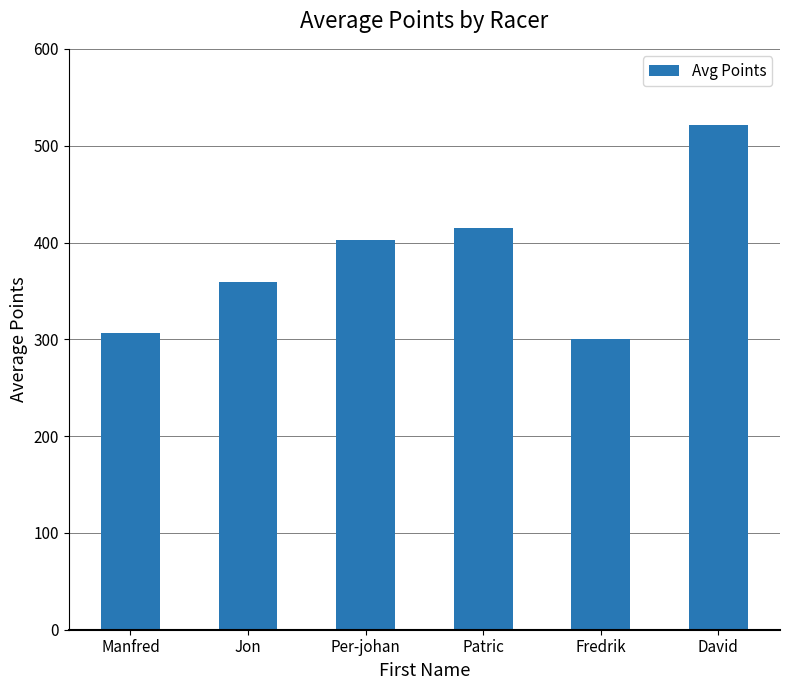

List the labels in order of value, smallest first.

Fredrik, Manfred, Jon, Per-johan, Patric, David